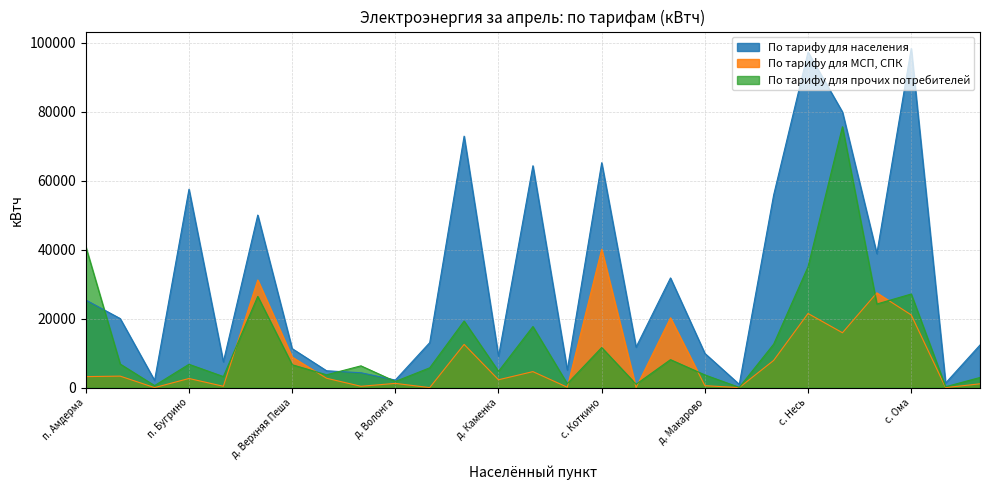

Which series has the largest range (max minus min)?

По тарифу для населения